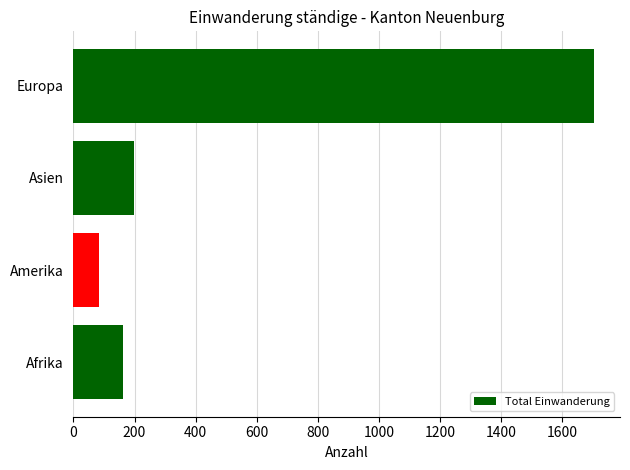

List the labels in order of value, smallest first.

Amerika, Afrika, Asien, Europa